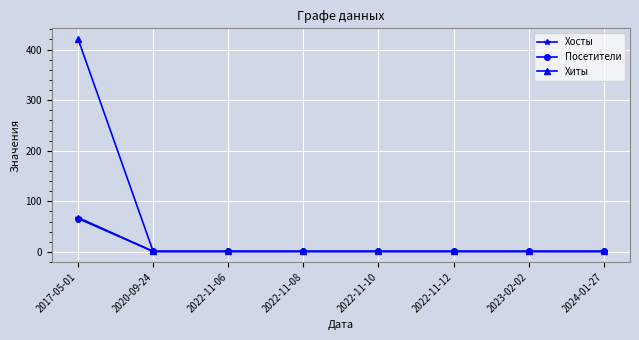

What is the highest value of the Хиты series?

421